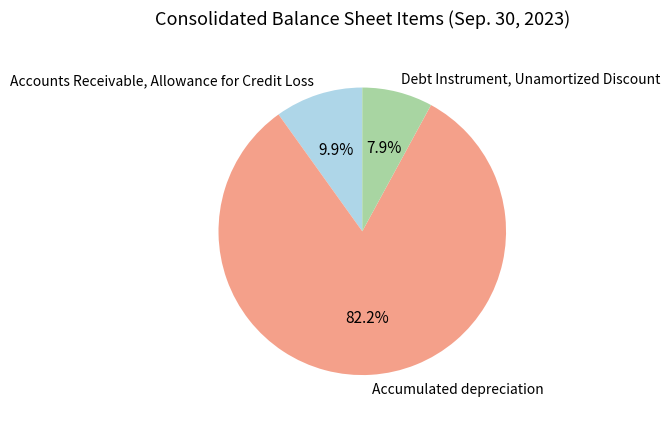

Is it true that Accounts Receivable, Allowance for Credit Loss is 10% of the pie?

True